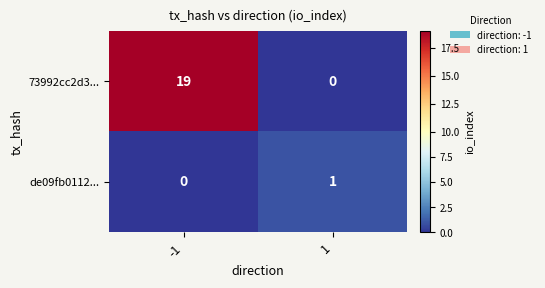

True or false: 73992cc2d3... has a value of 7 at -1.

False